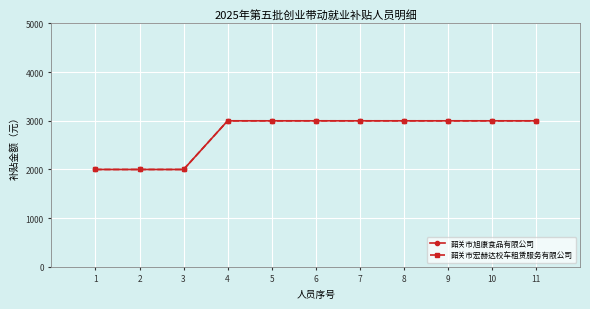

Is this an area chart (filled region under the line)?

No